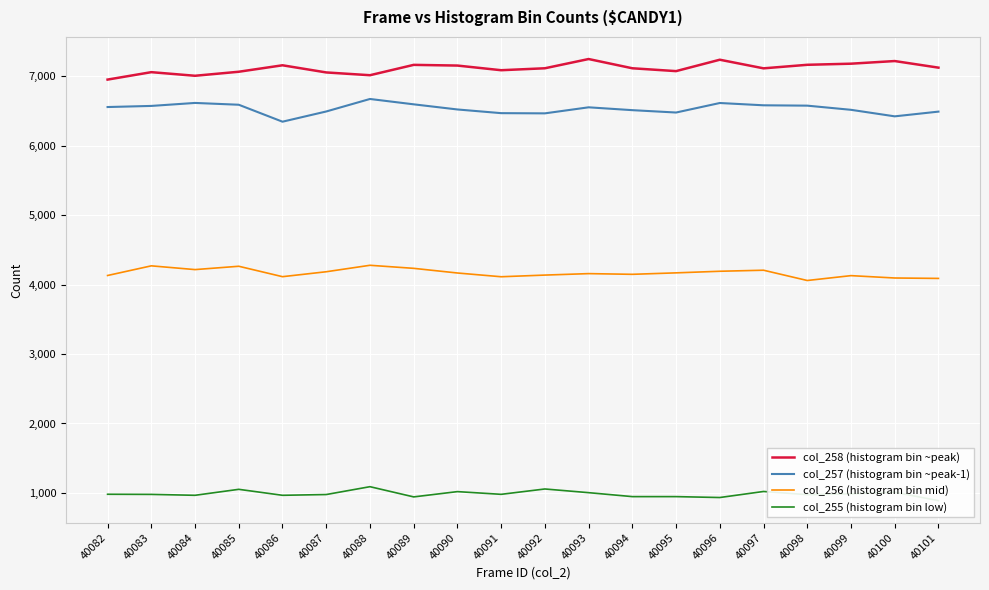

How many data points in col_257 (histogram bin ~peak-1) are above 6551?

9